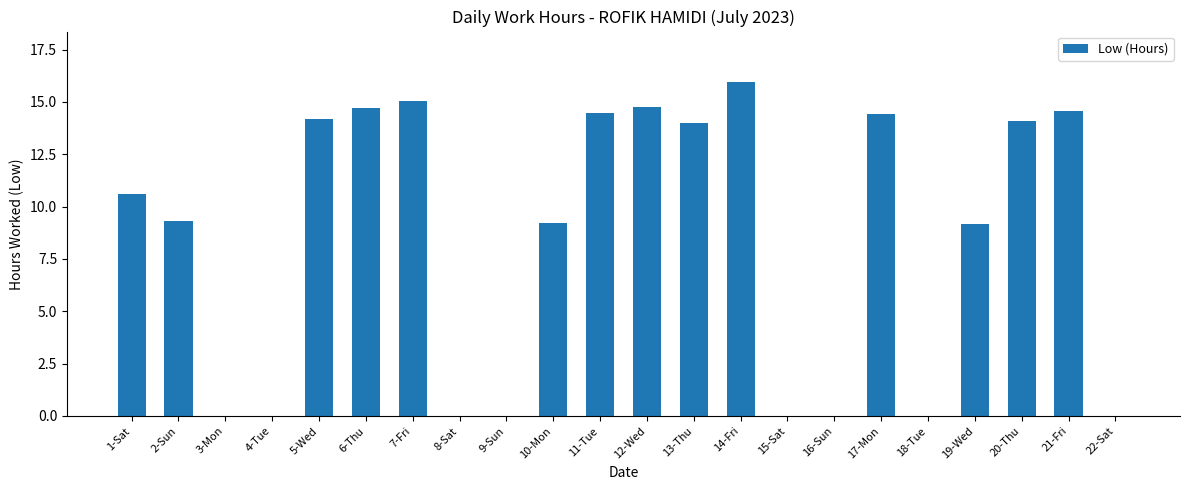

What is the sum of all values?

184.6